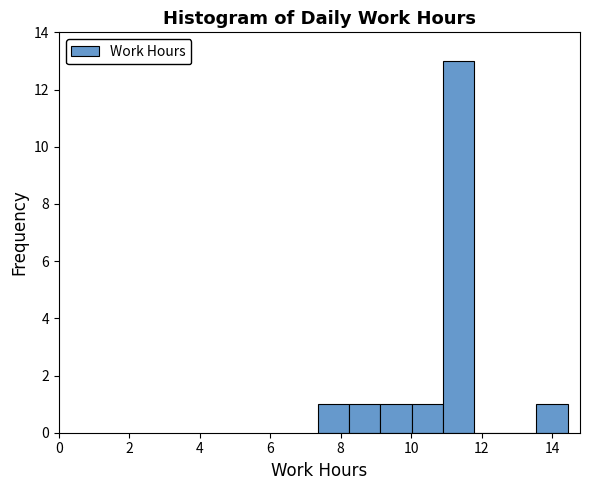

How tall is the bar that spans 10.0 to 11.0 on the x-axis? Neither the bar edges nor the heights are printed on the chart, so give them approximately, as read against the axes.

1